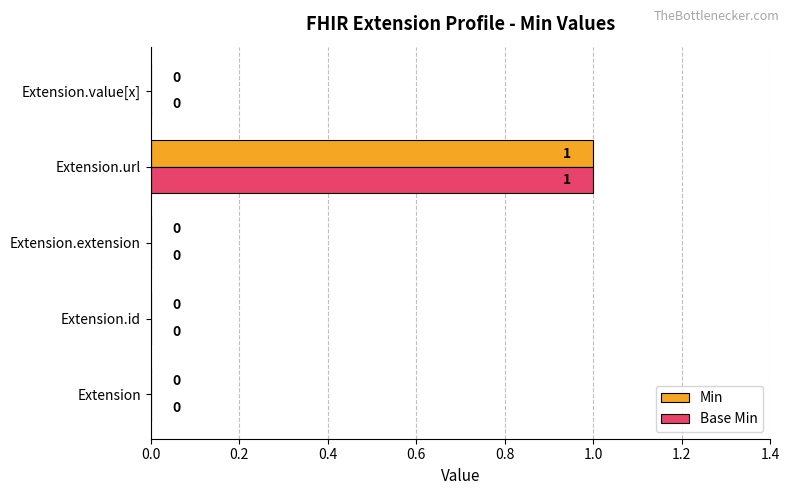

Is the value of Base Min at Extension.value[x] greater than the value of Min at Extension.url?

No